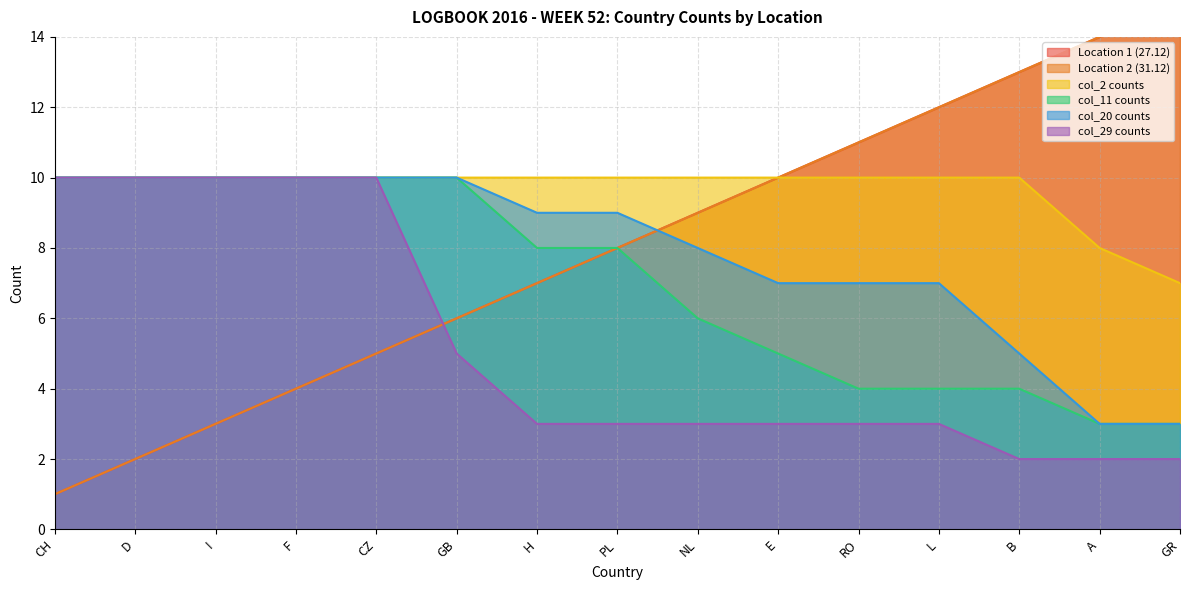

After their last crossing, which series has the higher values: col_20 counts or Location 2 (31.12)?

Location 2 (31.12)